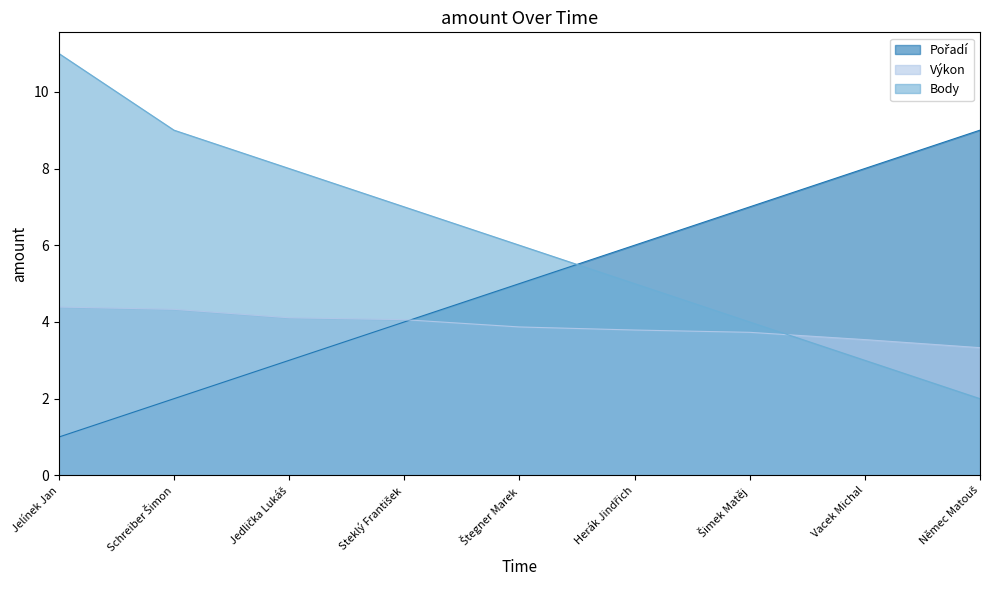

Is the value of Body at Steklý František greater than the value of Výkon at Jedlička Lukáš?

Yes